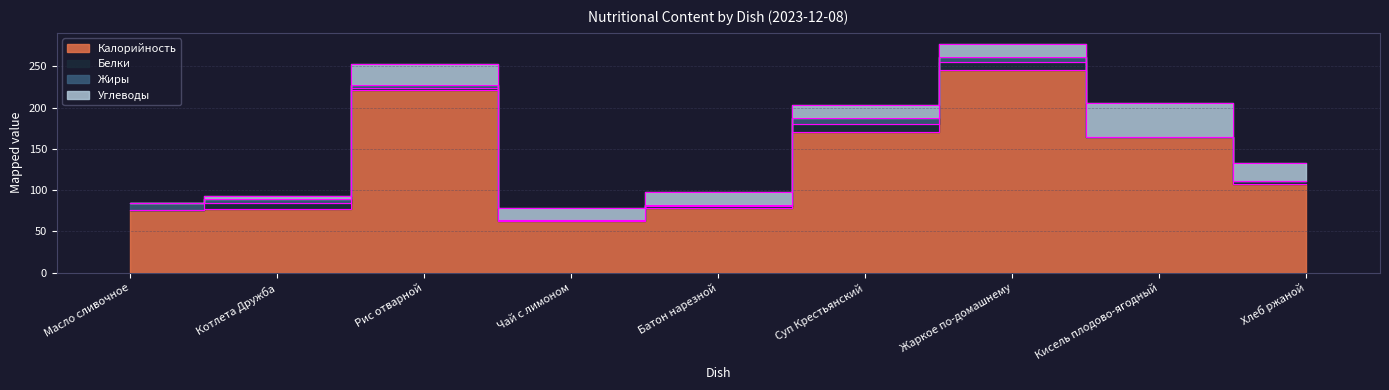

What is the difference between the highest and lowest values at Чай с лимоном?

63.0